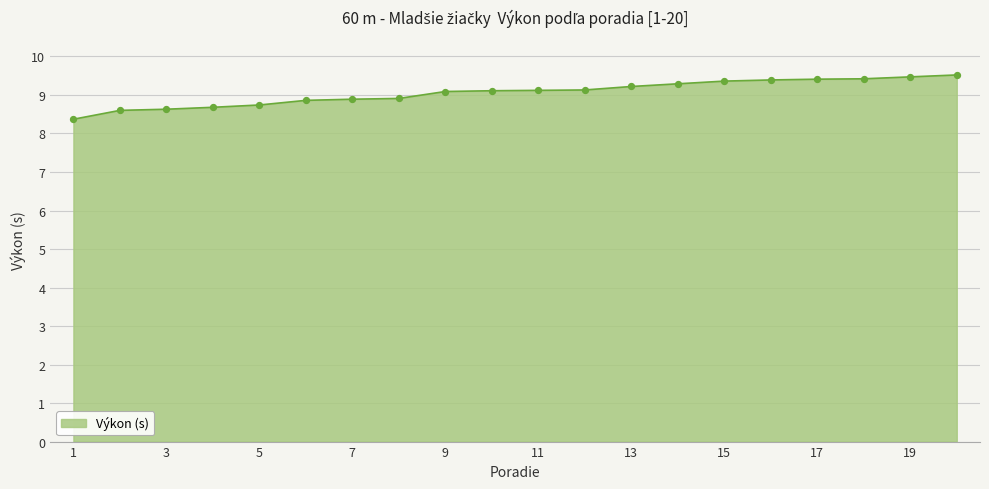

What is the minimum value shown in the chart?

8.4